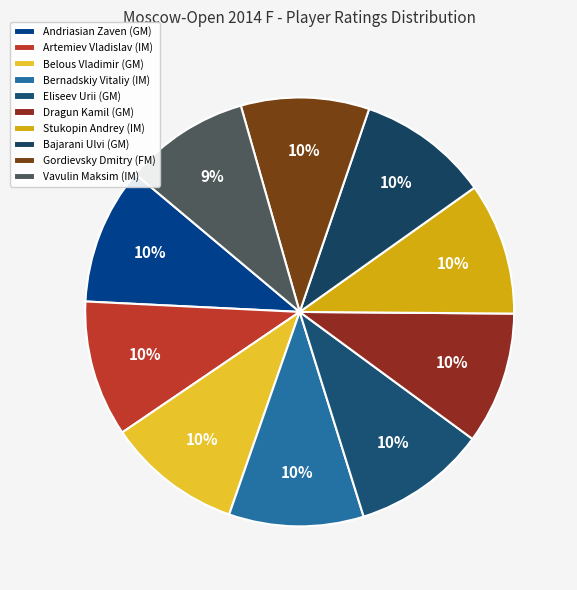

True or false: Bajarani Ulvi (GM) accounts for 10% of the total.

True